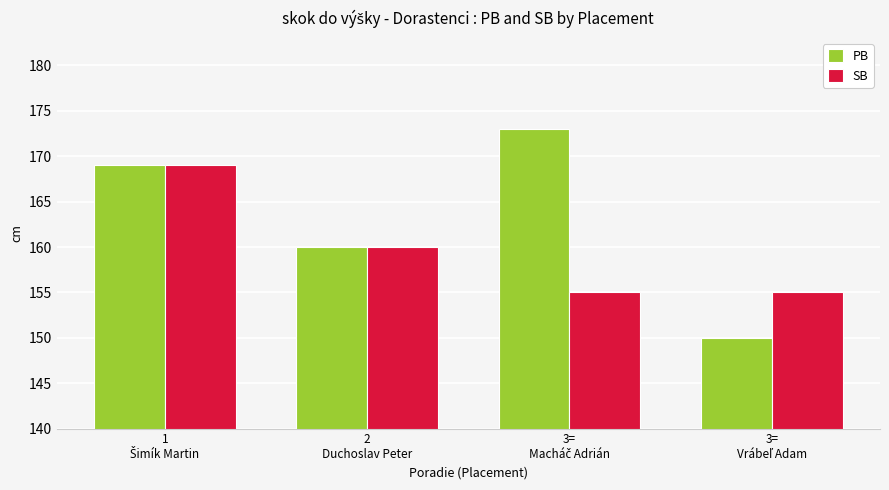

Which series has the widest spread of values?

PB